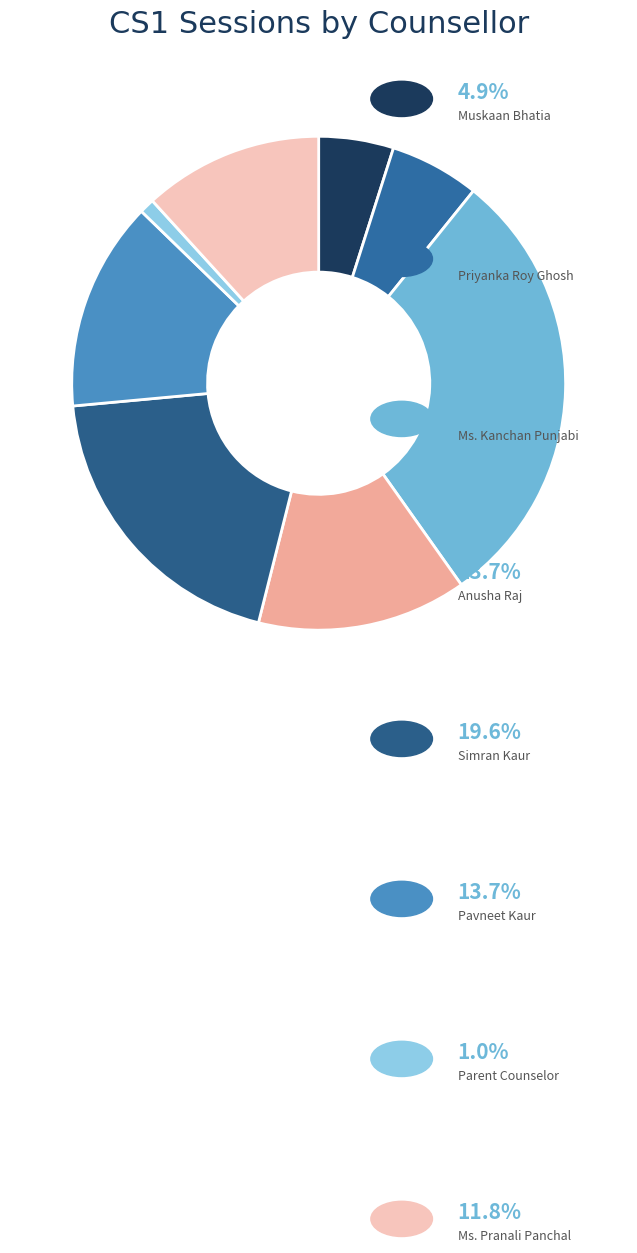

Is there any slice that represents more than half of the pie?

No